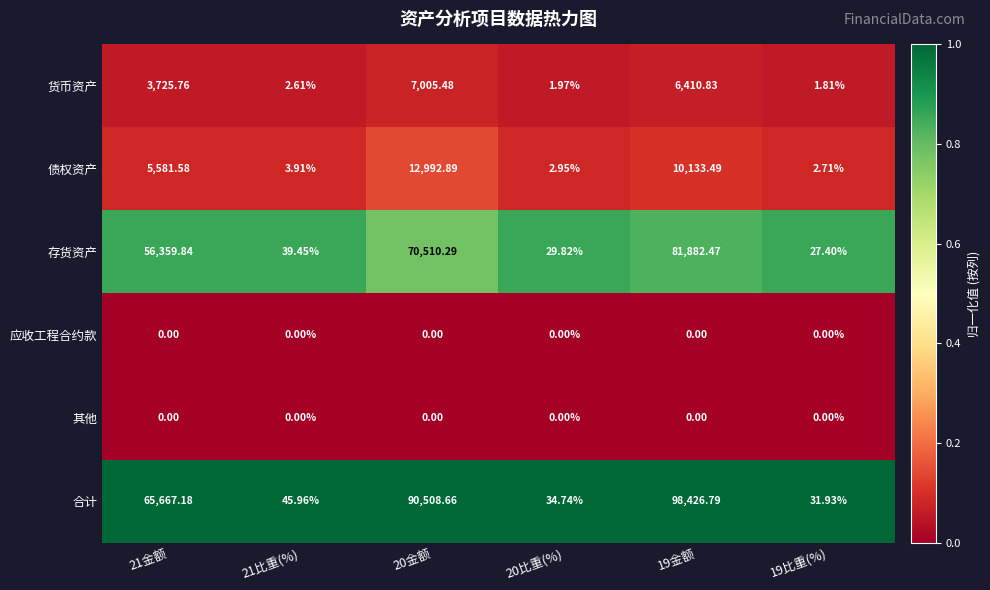

Which series has the widest spread of values?

合计